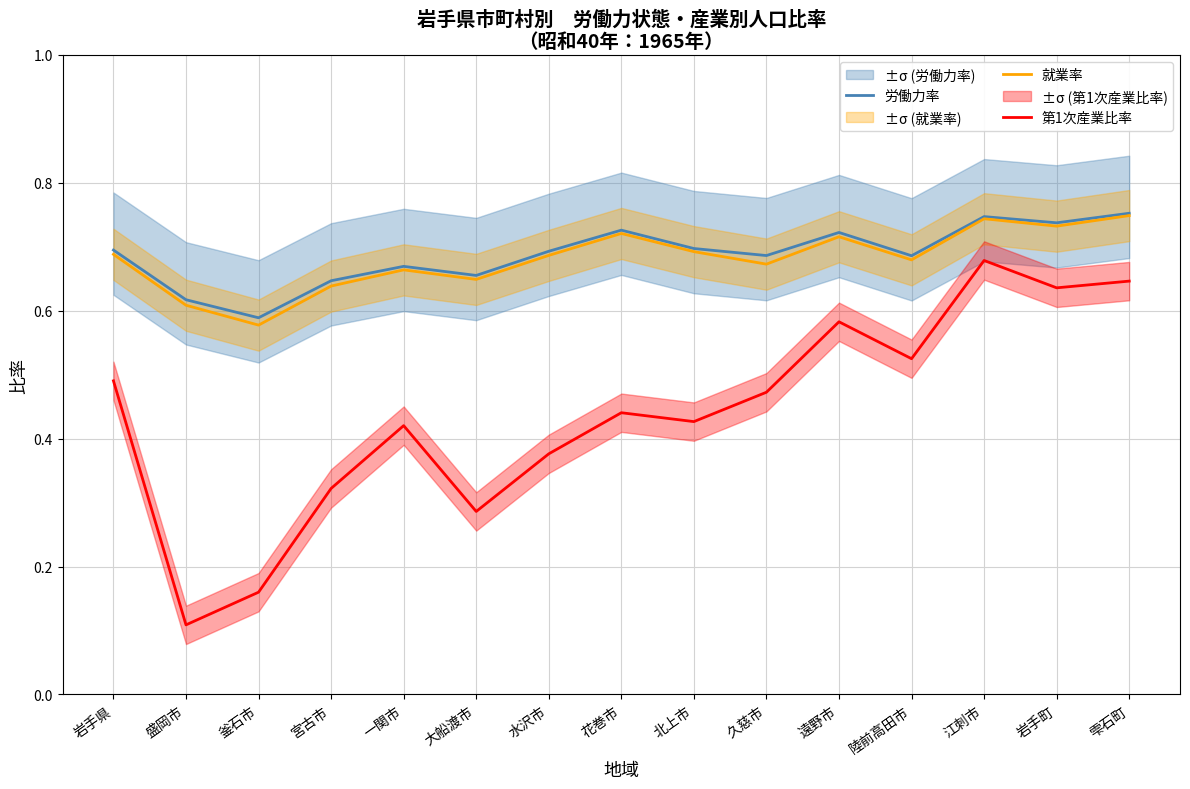

What is the label of the 9th point from the left?

北上市